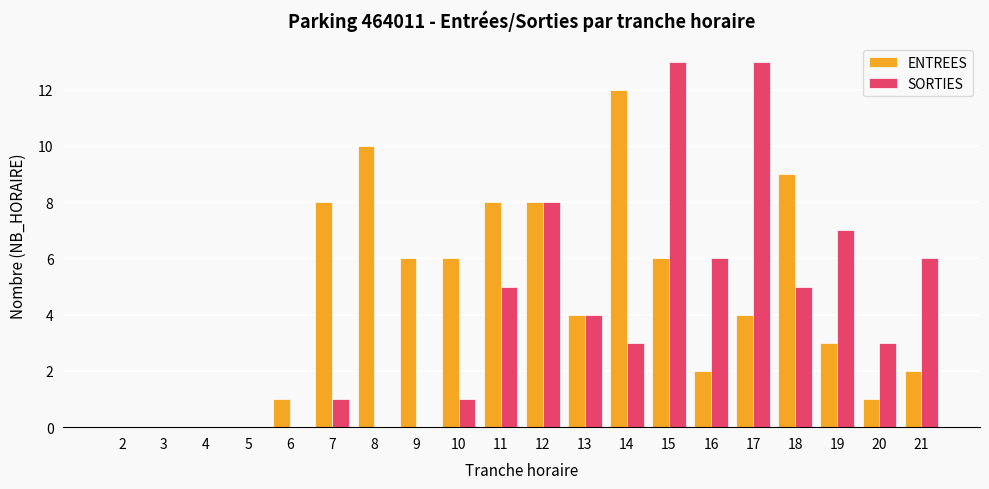

Which series has the largest total across all categories?

ENTREES